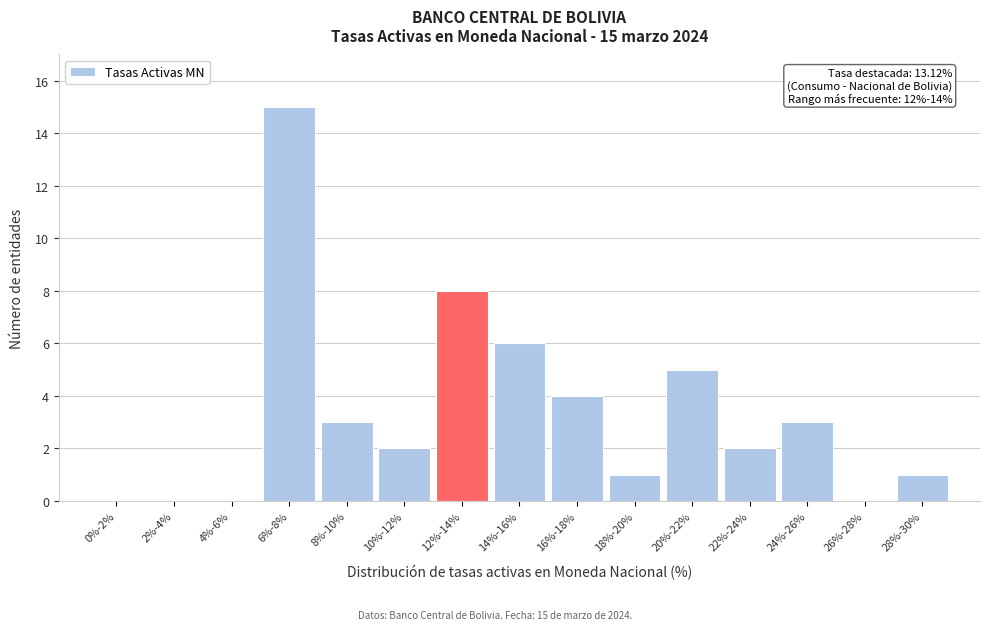

Reading left to right, transcribe all the data shown in this chart.

0%-2%=0	2%-4%=0	4%-6%=0	6%-8%=15	8%-10%=3	10%-12%=2	12%-14%=8	14%-16%=6	16%-18%=4	18%-20%=1	20%-22%=5	22%-24%=2	24%-26%=3	26%-28%=0	28%-30%=1